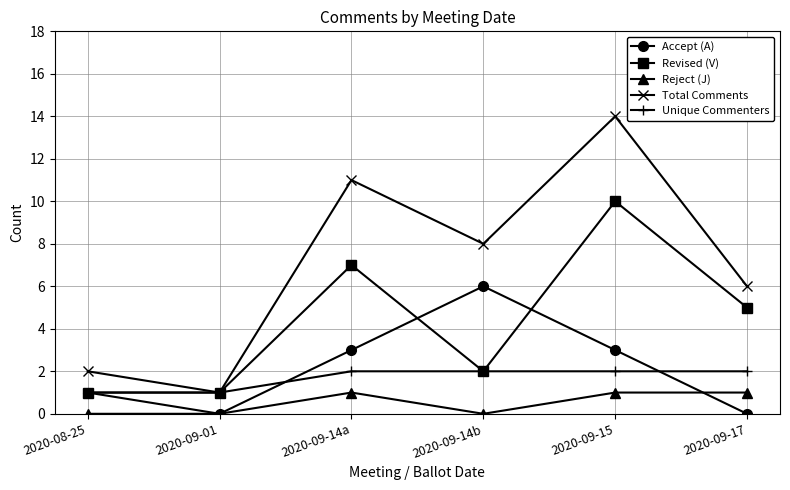

Reading right to left, list all the values displayed in this chart.

Accept (A): 0	3	6	3	0	1
Revised (V): 5	10	2	7	1	1
Reject (J): 1	1	0	1	0	0
Total Comments: 6	14	8	11	1	2
Unique Commenters: 2	2	2	2	1	1